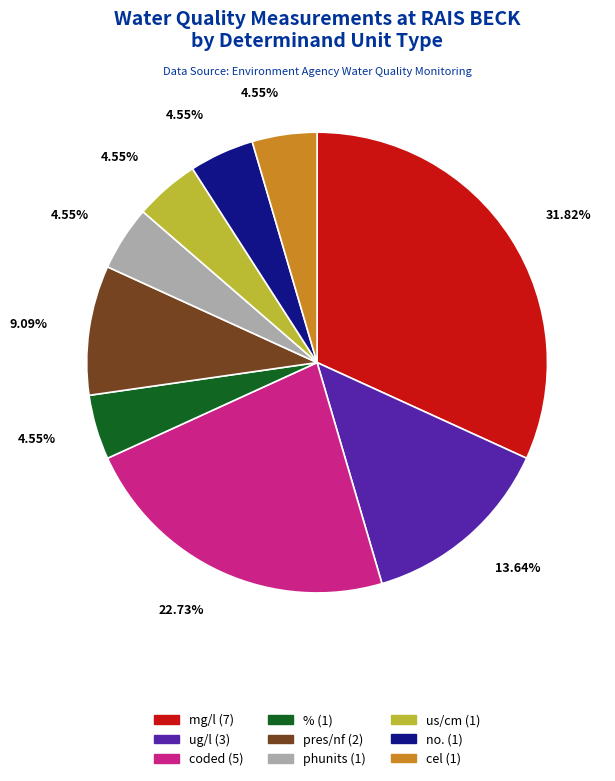

Is there a majority slice in this chart?

No